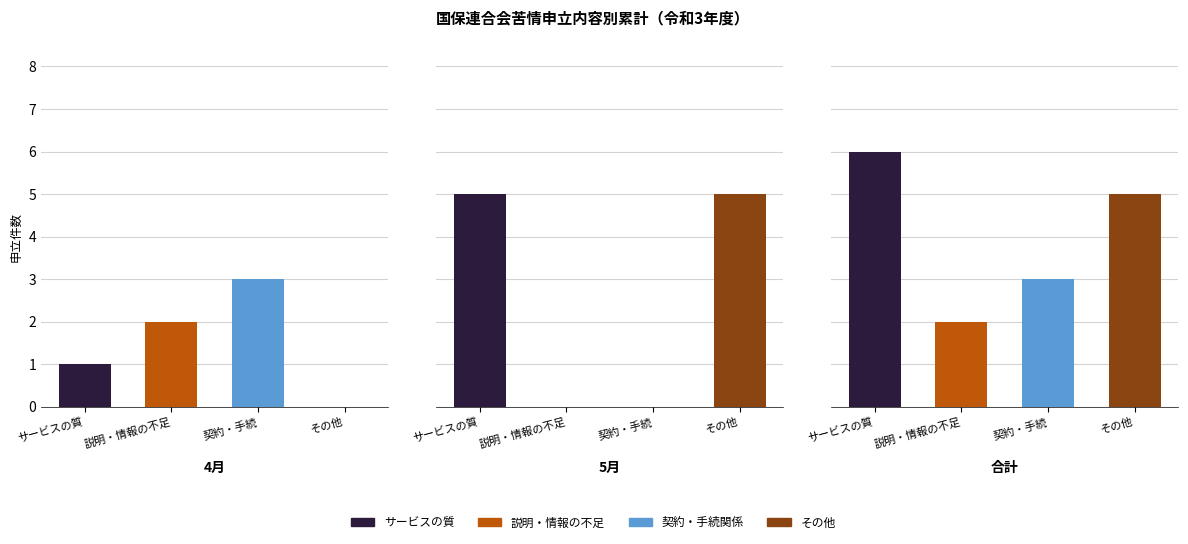

Which series has the widest spread of values?

サービスの質